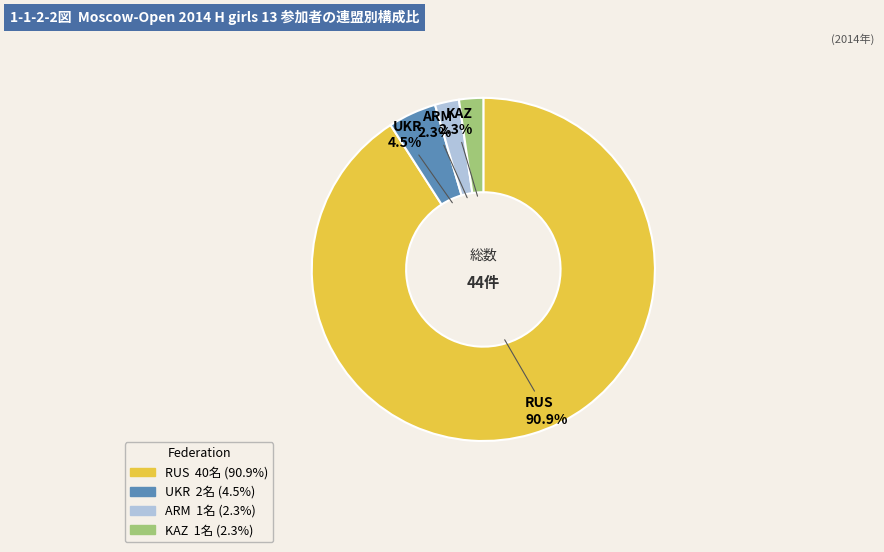

Combined, what portion of the pie is ARM and UKR?

6.8%